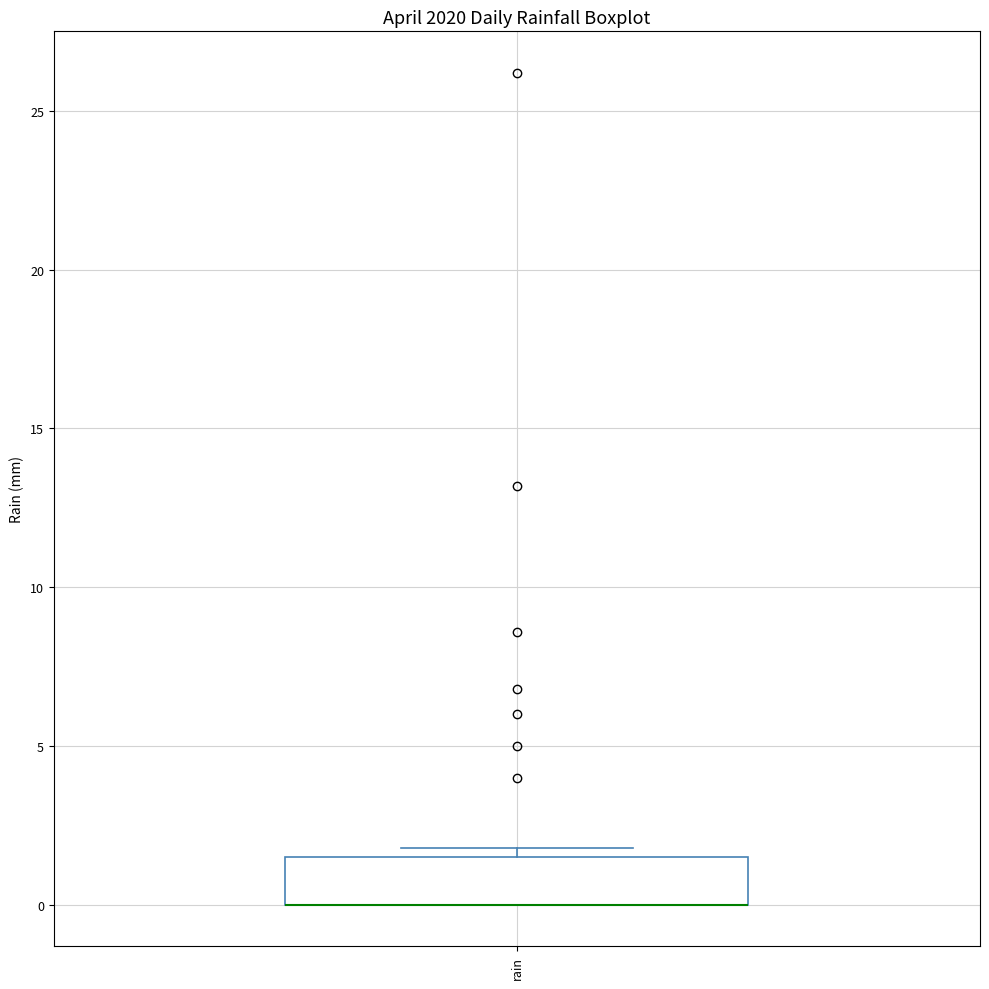

Transcribe this box plot: give where the median line is, the range the box spans, and where the two whiskers end, as read against the y-axis. The values are not printed on the chart, so give them approximately, as read against the axis.

median 0.0 (drawn on the box's lower edge), box 0.0 to 1.5, whiskers 0.0 to 2.0